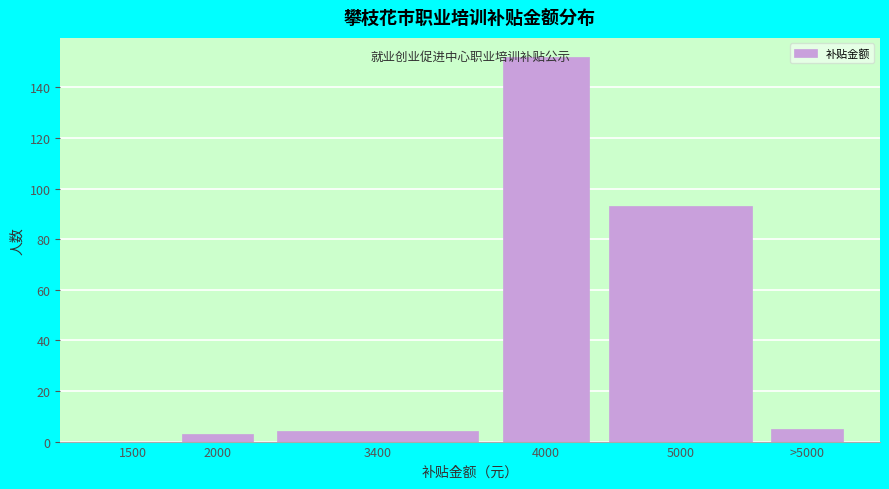

Between 4000 and >5000, which is larger?

4000